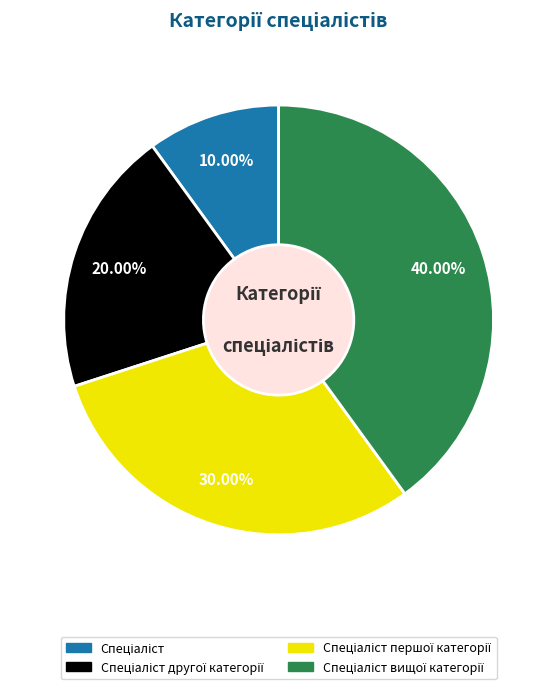

Is there a majority slice in this chart?

No